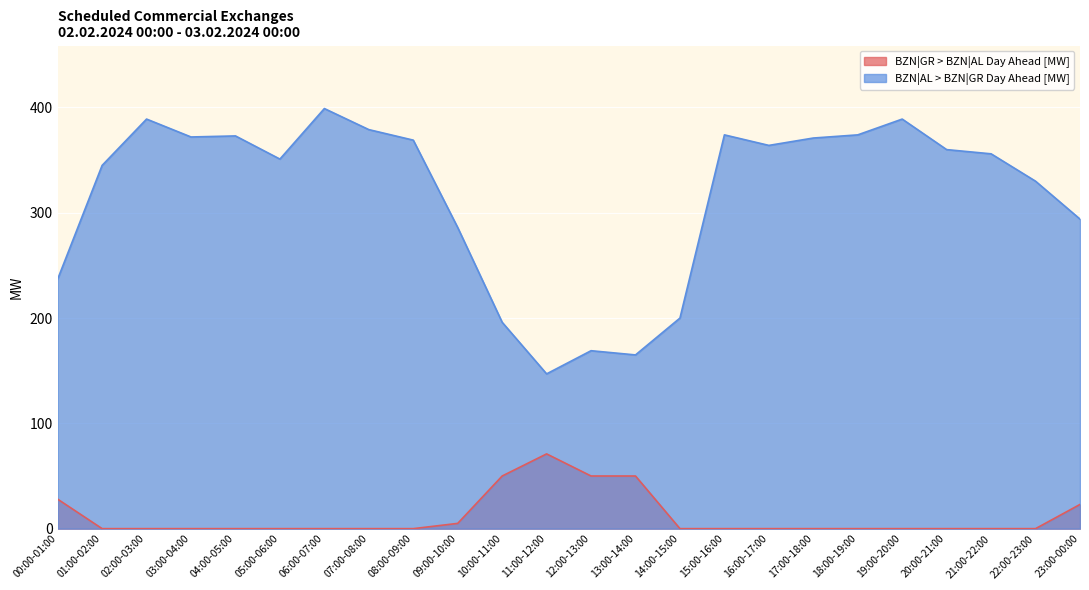

What is the total value across all series at 21:00-22:00?

356